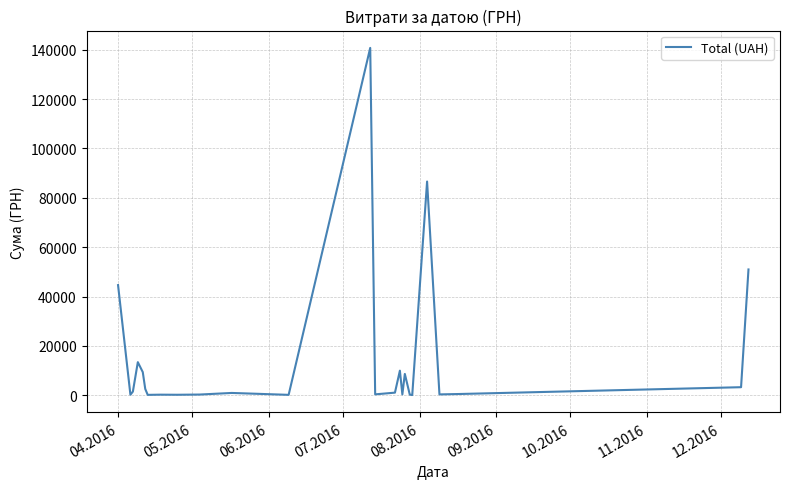

Reading left to right, extract all data points from this chart.

44633.0	238.2	1501.6	13421.3	9389.1	2581.0	173.9	253.0	215.5	302.9	949.5	180.0	140706.2	379.4	1072.3	9972.0	359.1	8661.0	265.3	97.8	86589.3	361.8	522.0	3280.0	50972.0